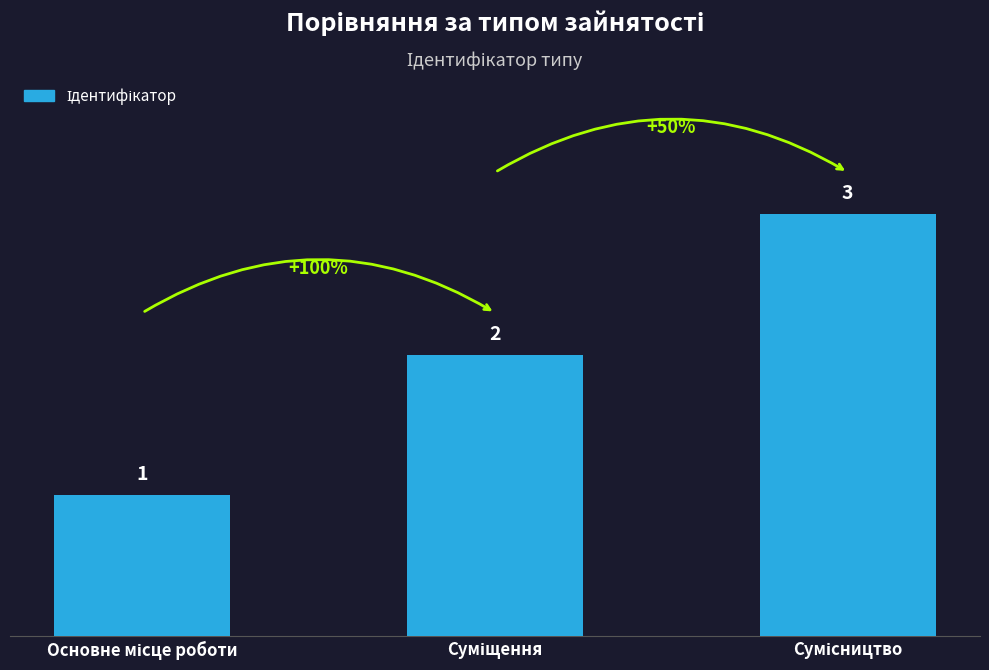

Count the values in the range 1 to 3.

3